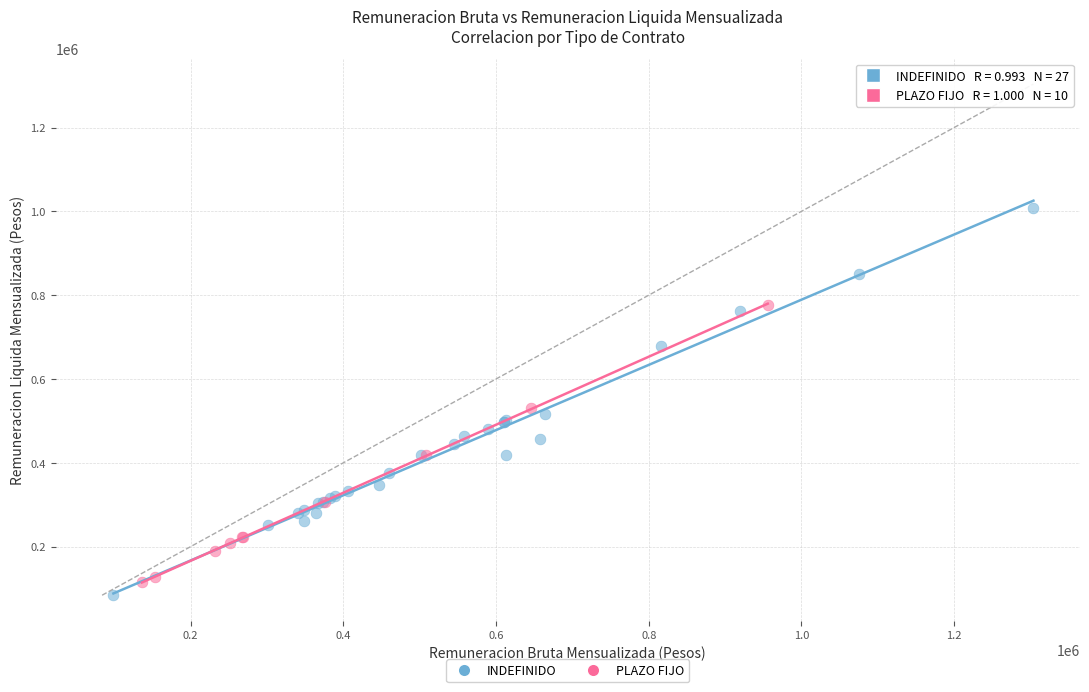

Which series reaches the maximum Y coordinate?

INDEFINIDO